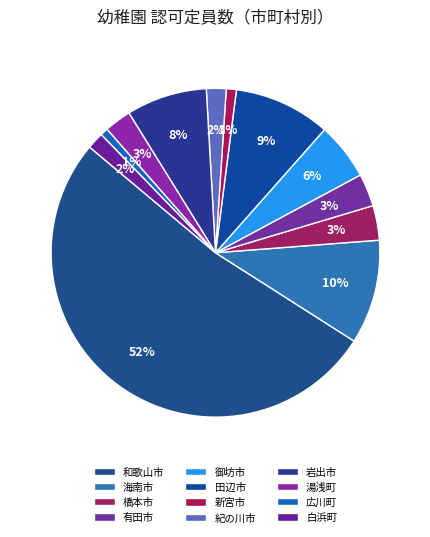

Count the number of slices in the pie.

12